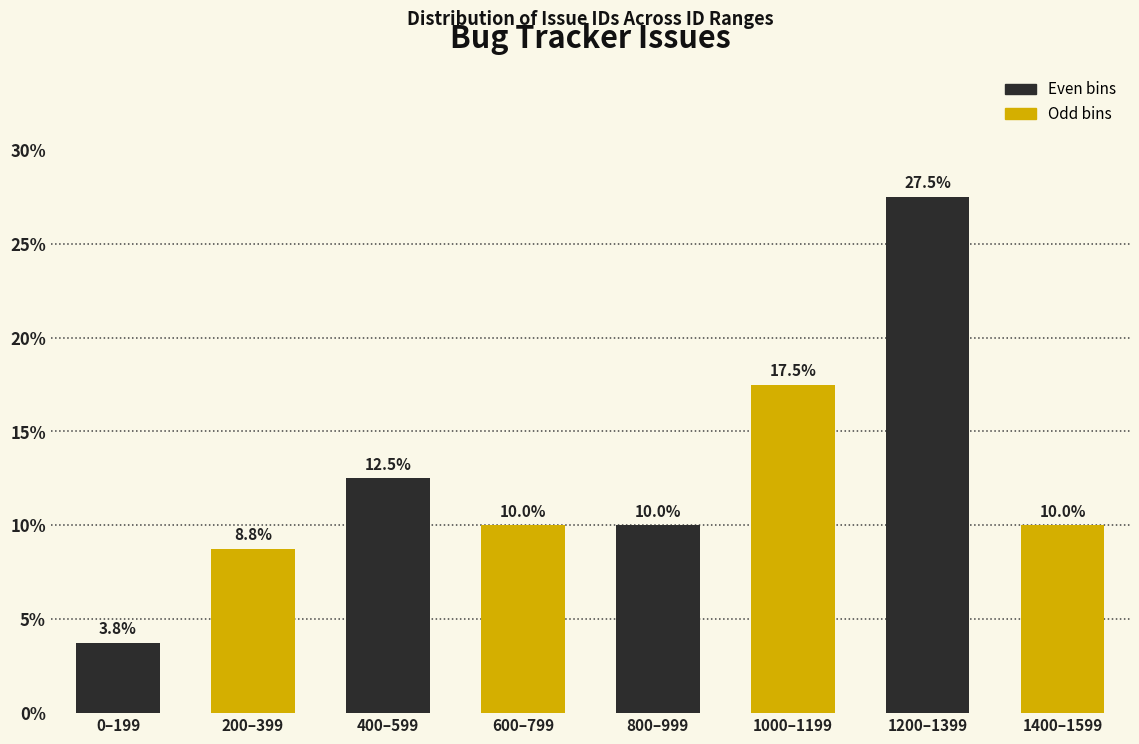

Reading left to right, transcribe all the data shown in this chart.

3.8	8.8	12.5	10.0	10.0	17.5	27.5	10.0